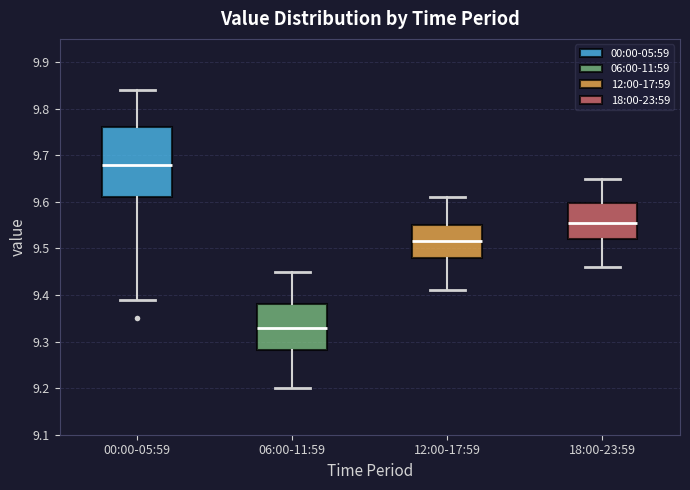

Comparing the boxes themselves (not the whiskers), which one is the tallest?

00:00-05:59